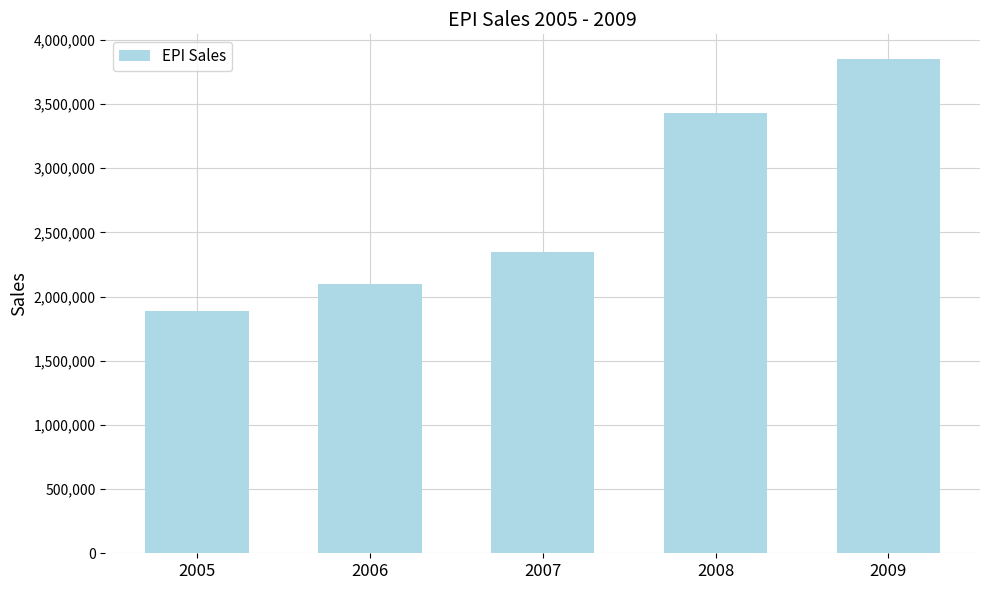

Are the bars grouped side by side (vs. stacked)?

No